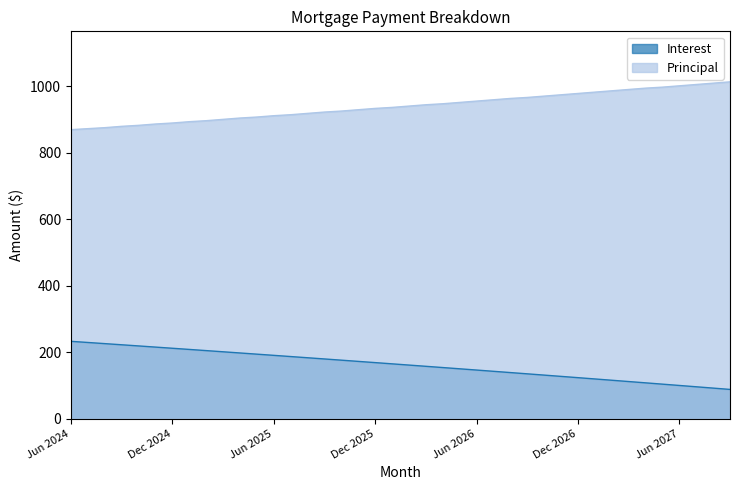

True or false: Principal has a value of 1014.0 at Sep 2027.

True